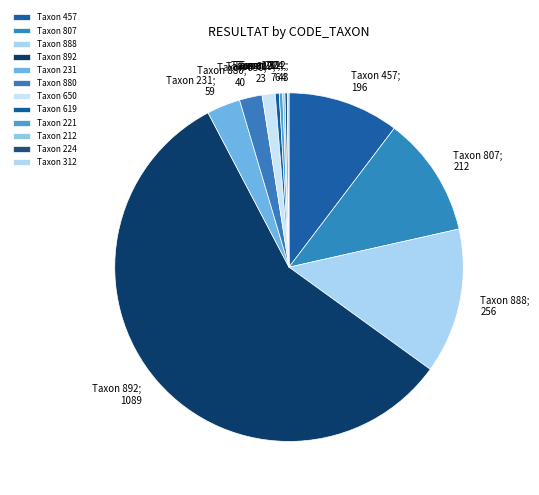

Rank the categories by value from lowest to highest.

312, 212, 224, 221, 619, 650, 880, 231, 457, 807, 888, 892